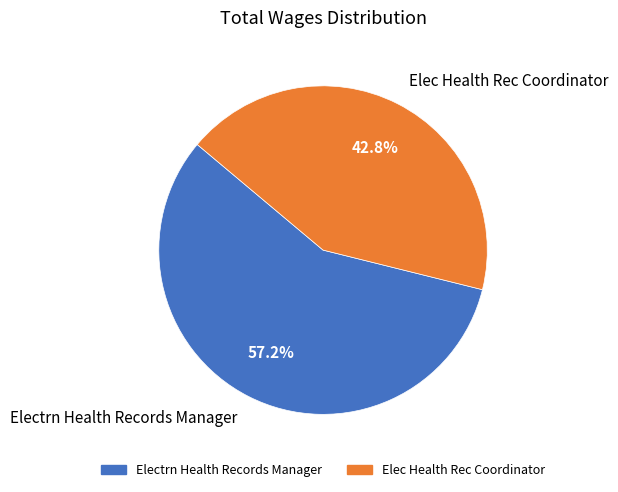

Between Electrn Health Records Manager and Elec Health Rec Coordinator, which is larger?

Electrn Health Records Manager